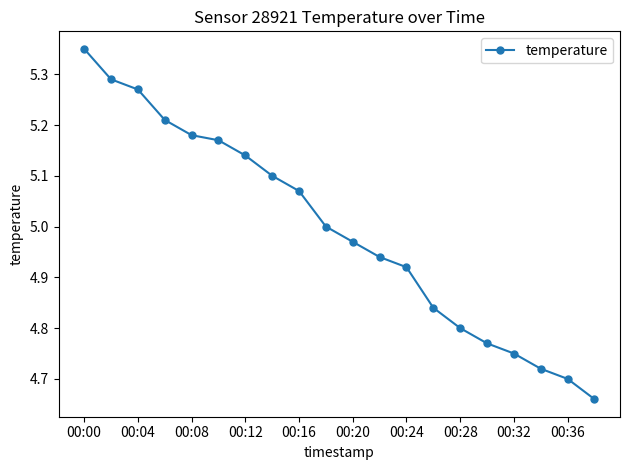

Is this an area chart (filled region under the line)?

No